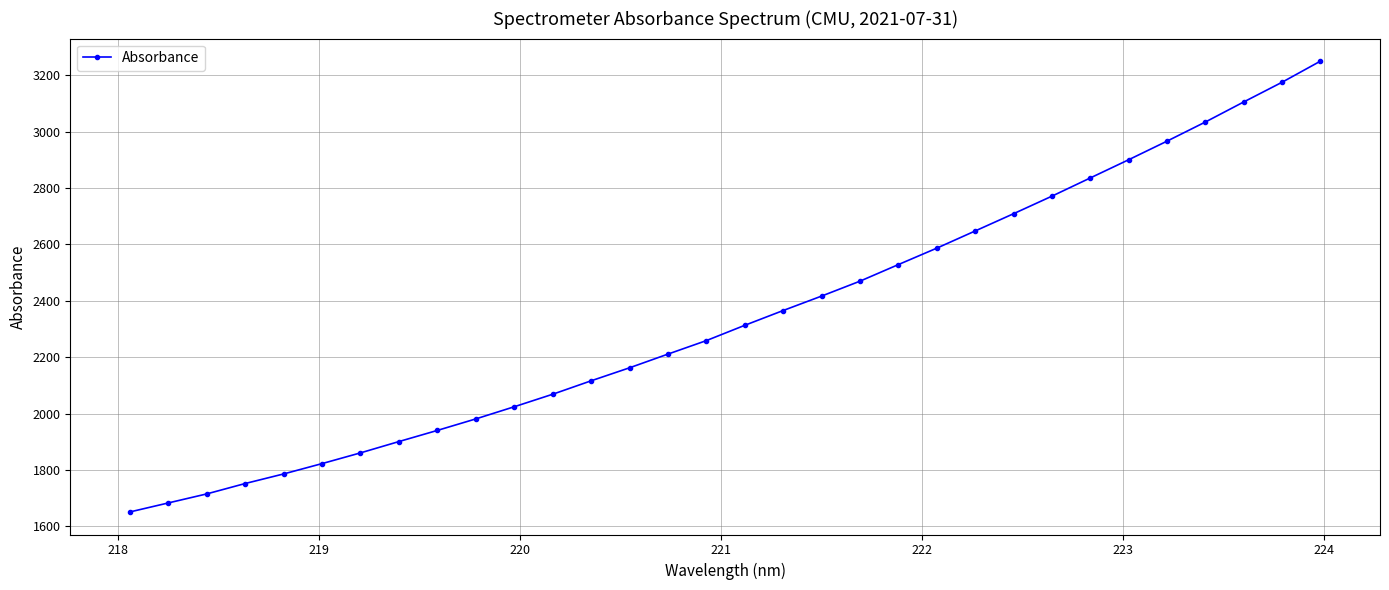

Count the number of values greater than 2312.

16